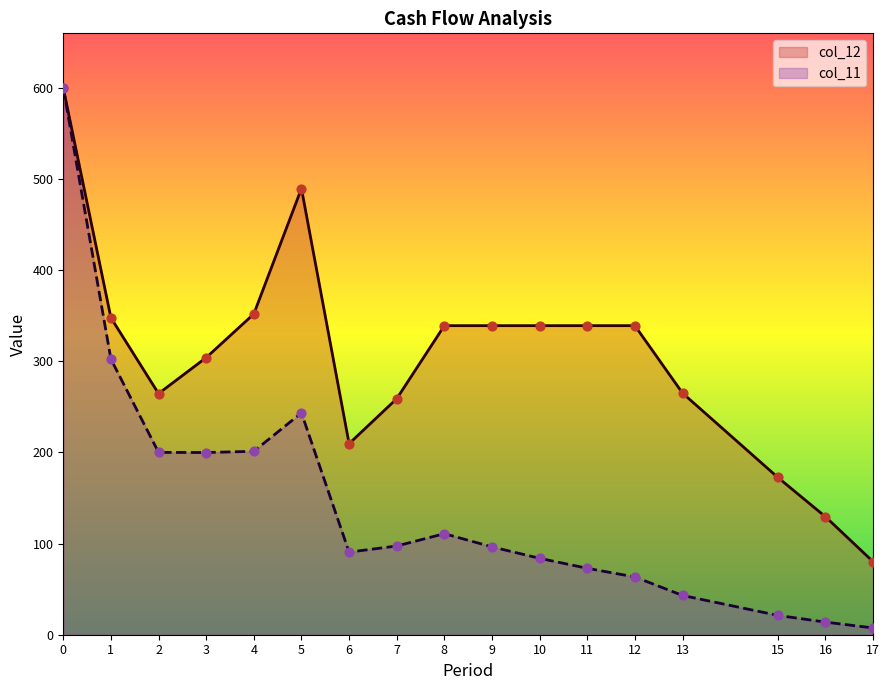

Which series contains the lowest Y value?

col_11